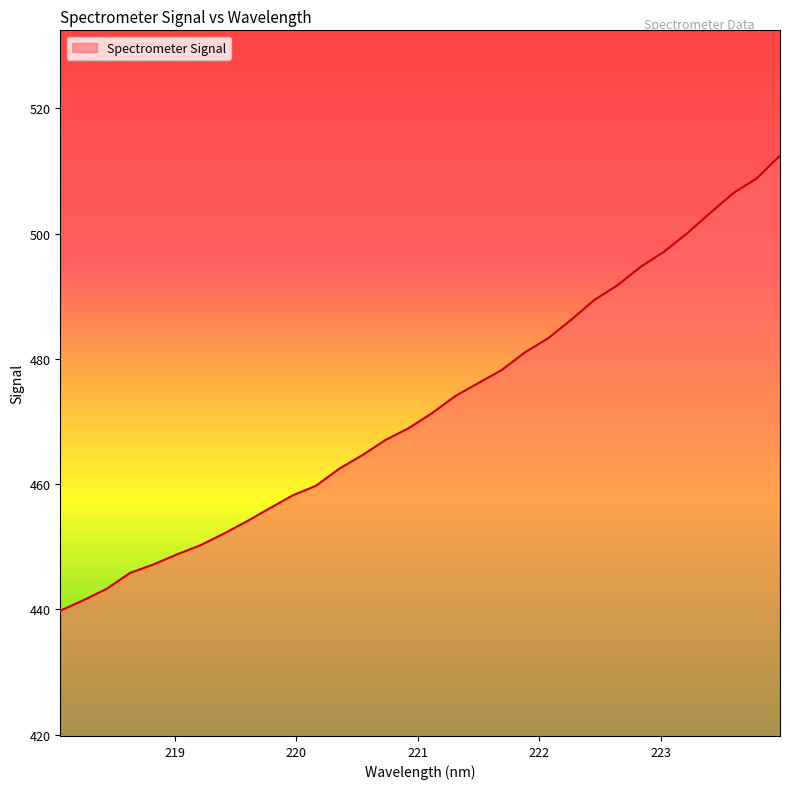

What is the difference between the maximum and minimum values?

72.6